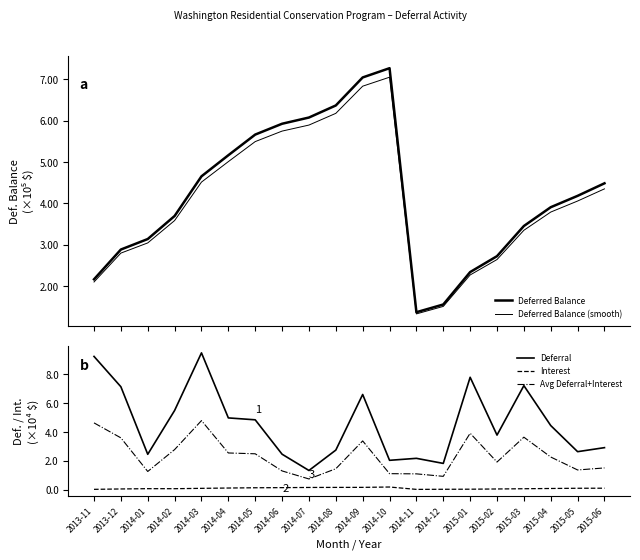

True or false: Avg Deferral+Interest has a value of 0.4 at 2014-08.

False